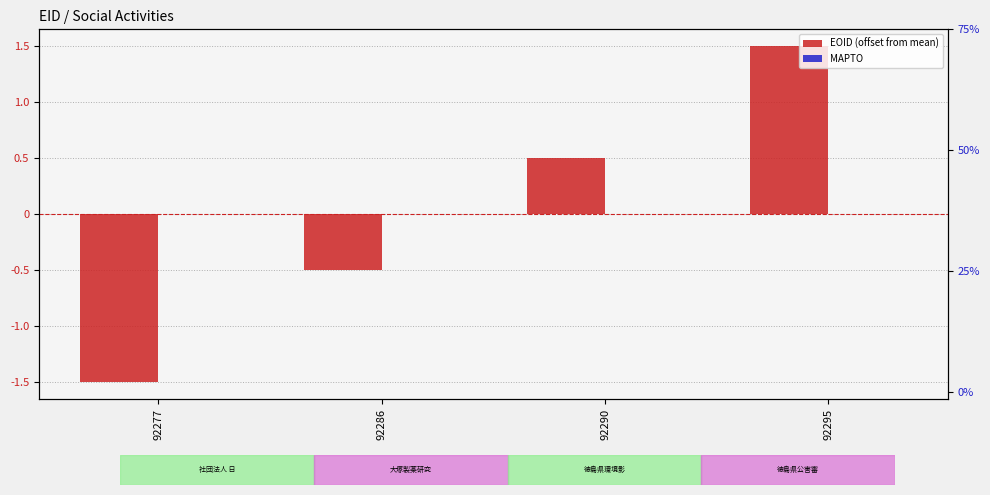

True or false: EOID (offset from mean) has a value of 1.5 at 92295.

True